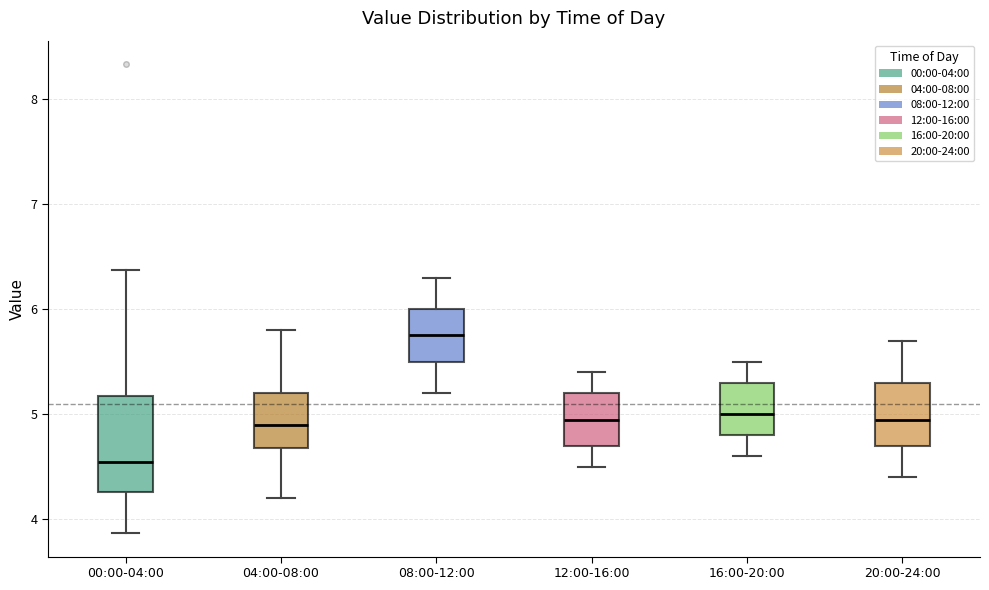

Which box's median line is the highest?

08:00-12:00